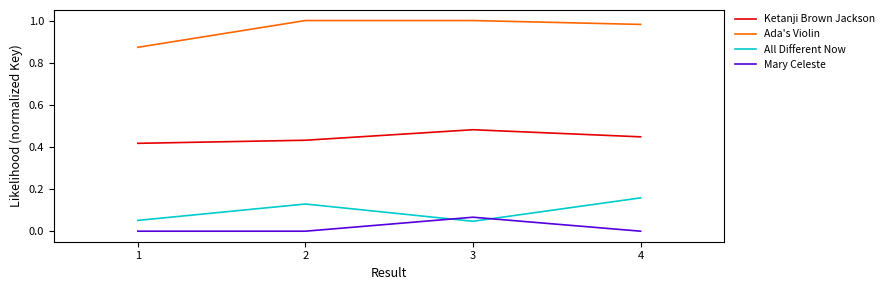

Rank the series by their maximum value, from lowest to highest.

Mary Celeste, All Different Now, Ketanji Brown Jackson, Ada's Violin